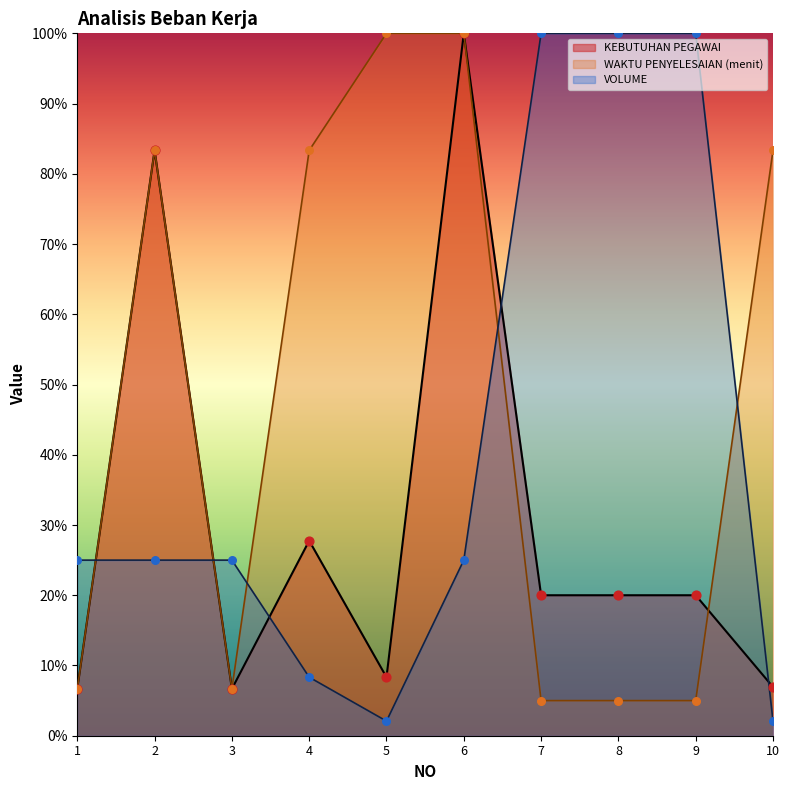

Which series contains the highest Y value?

KEBUTUHAN PEGAWAI